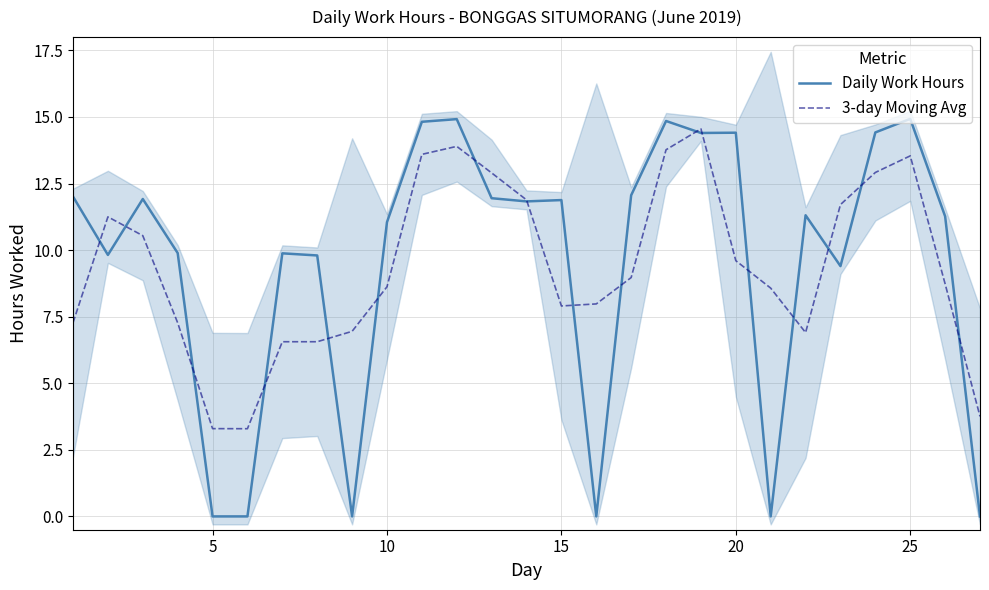

What is the highest value of the Daily Work Hours series?

14.9